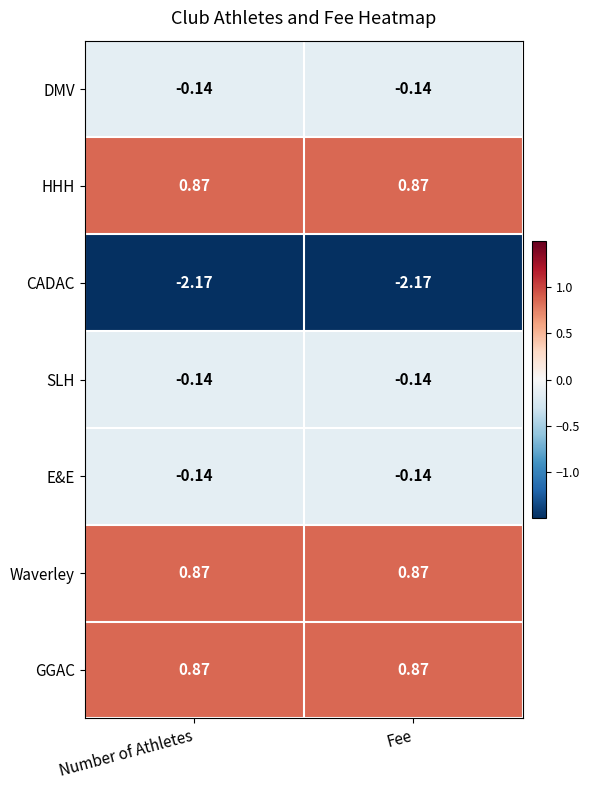

Count the number of categories in the chart.

2